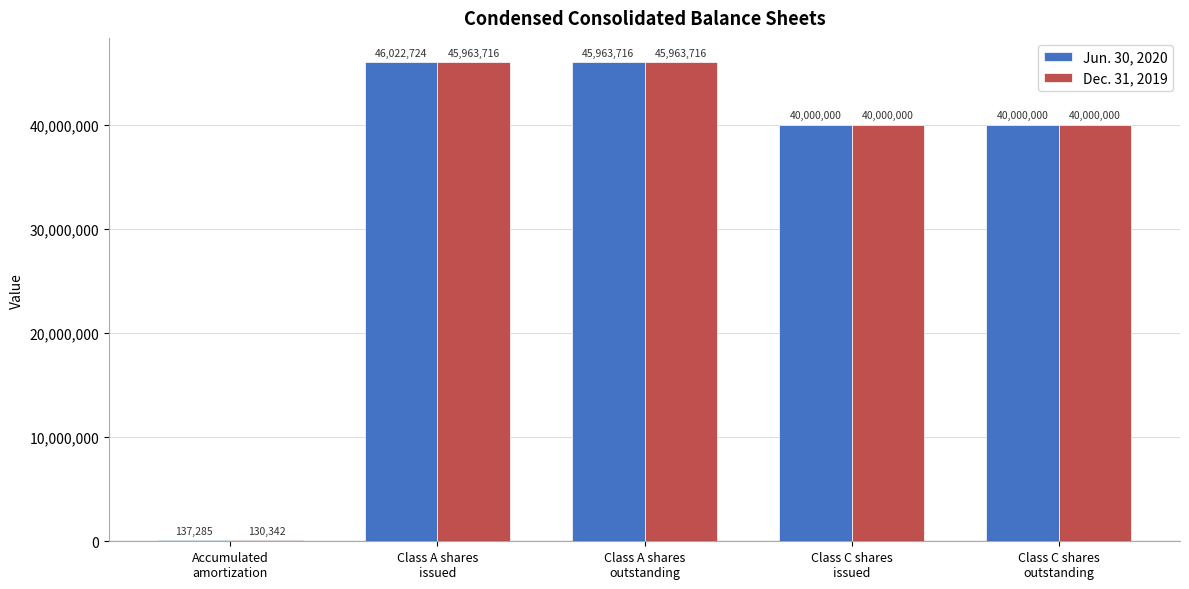

How many series are shown in this chart?

2